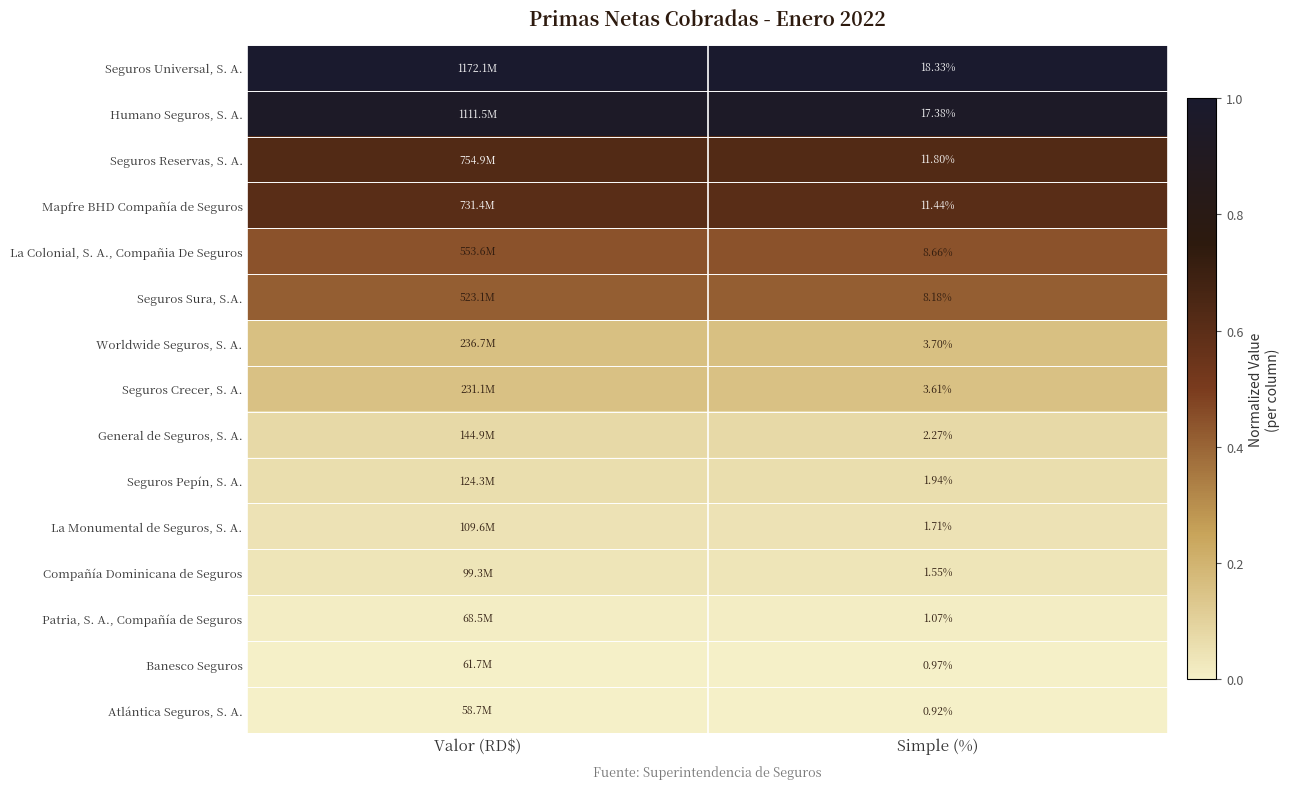

Is the value of La Monumental de Seguros, S. A. at Simple (%) greater than the value of Compañía Dominicana de Seguros at Simple (%)?

Yes